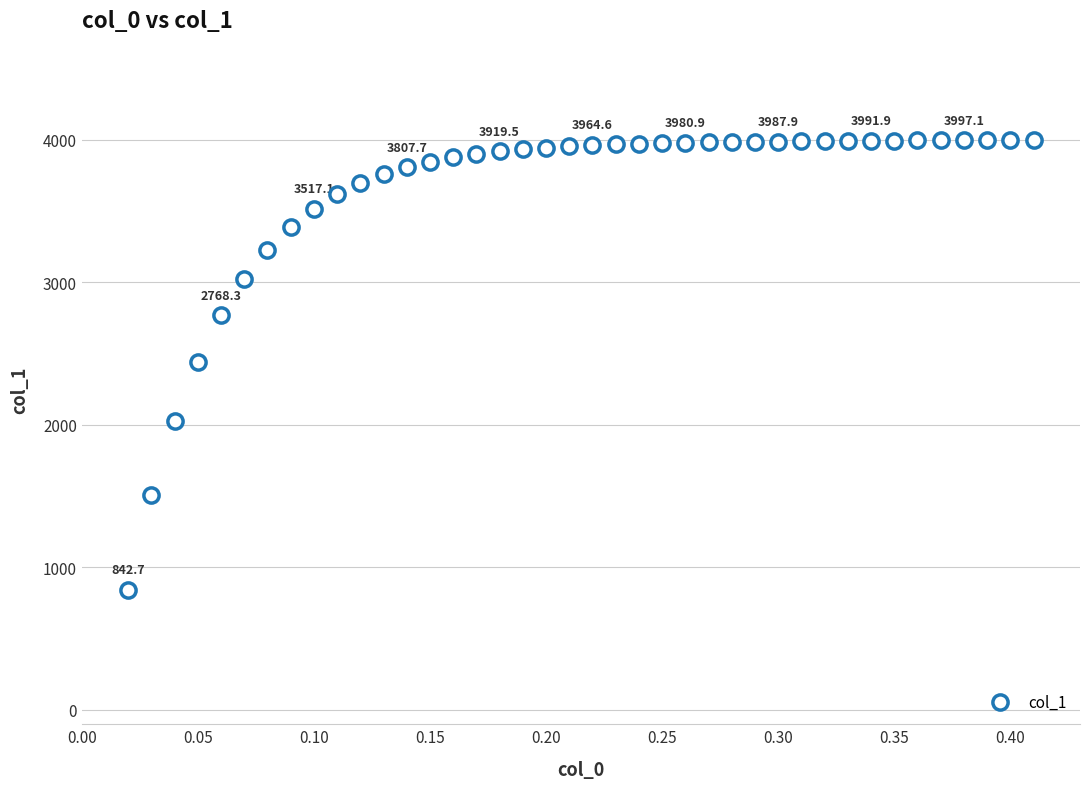

What is the range of X values (max minus min)?

0.4